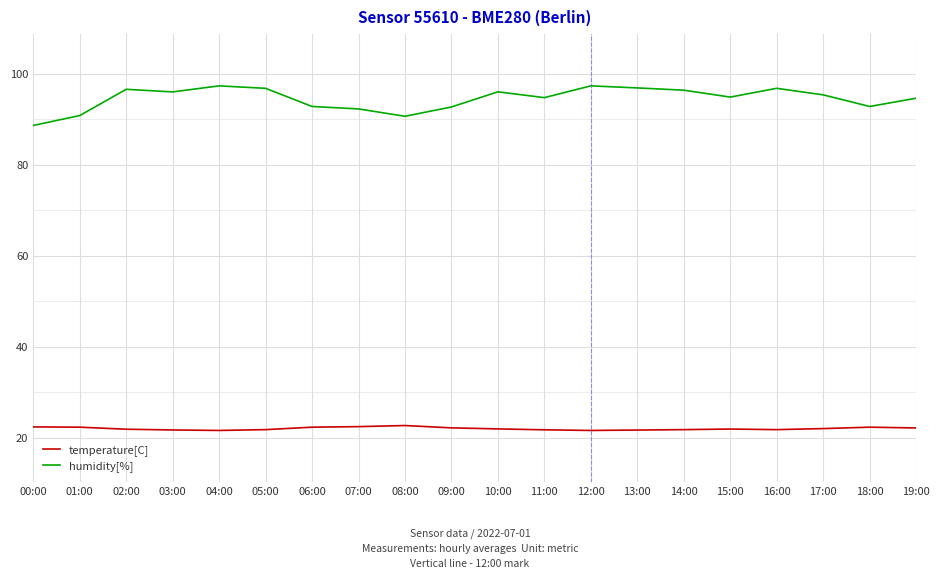

True or false: temperature[C] and humidity[%] intersect in this chart.

False